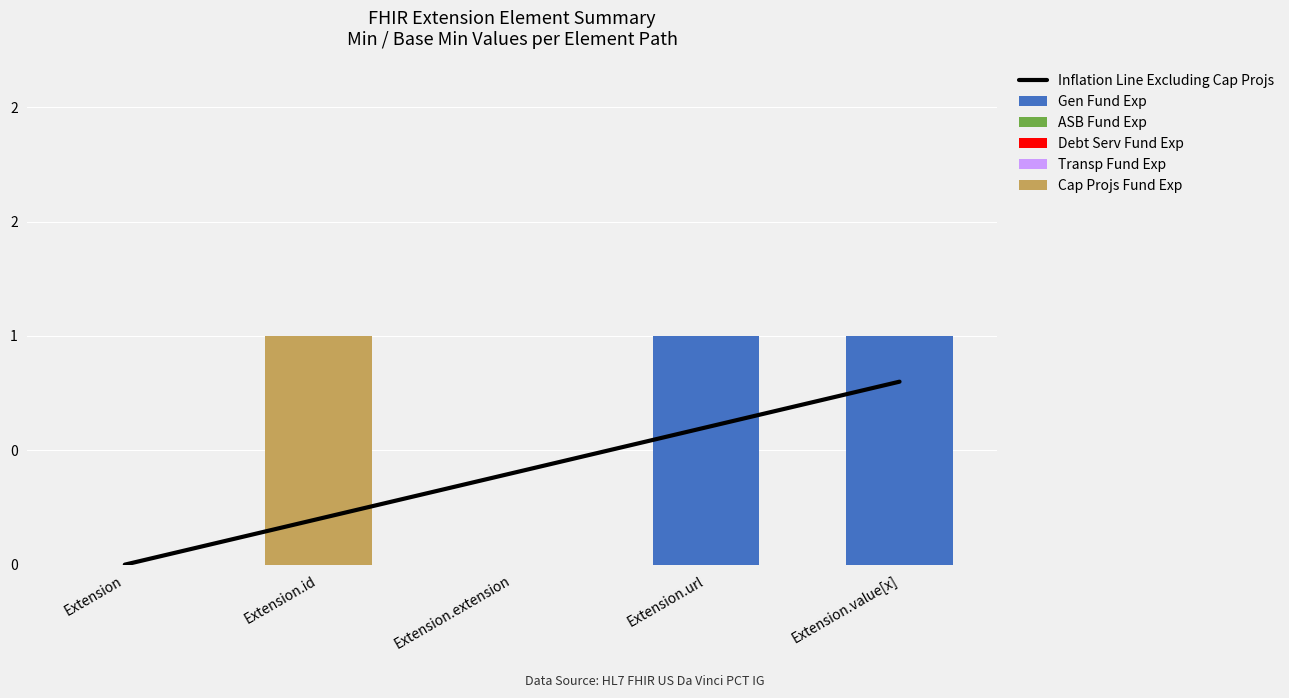

The Gen Fund Exp series shows 0.4 at Extension.id. True or false?

False